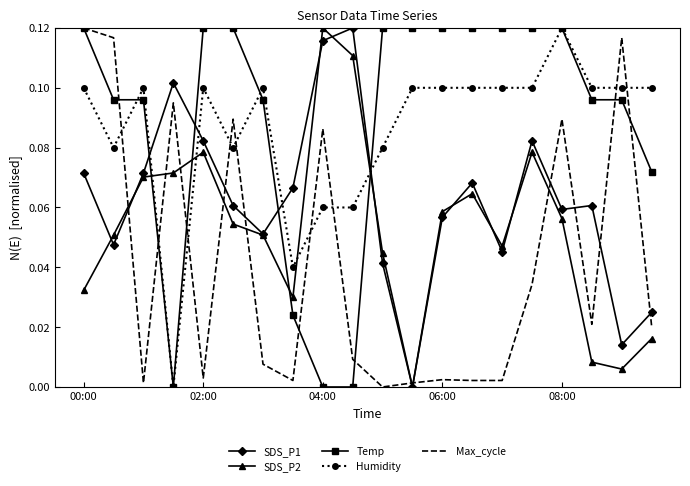

How many times do SDS_P1 and Humidity cross each other?

4